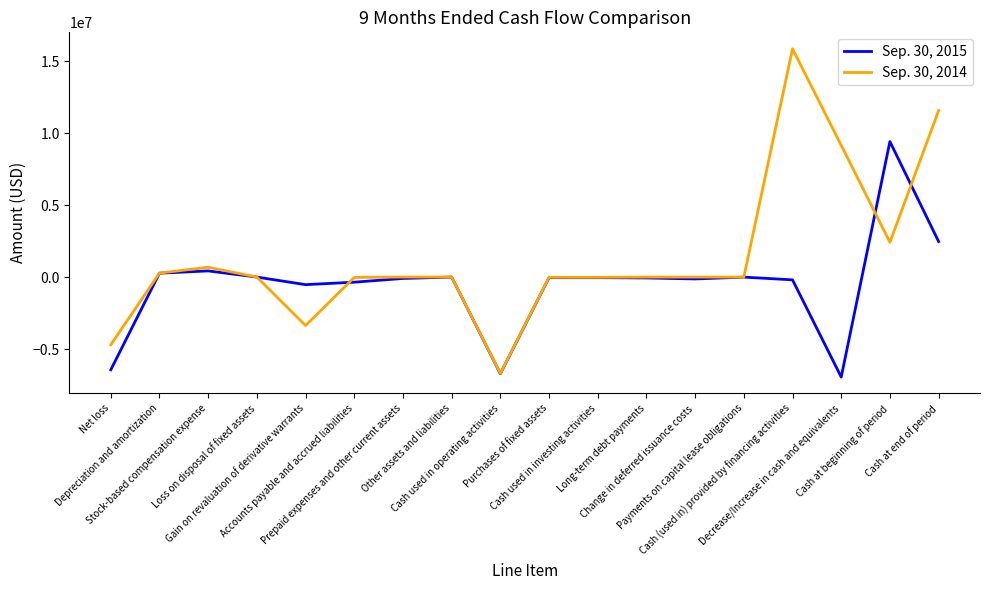

Which series has the largest total across all categories?

Sep. 30, 2014